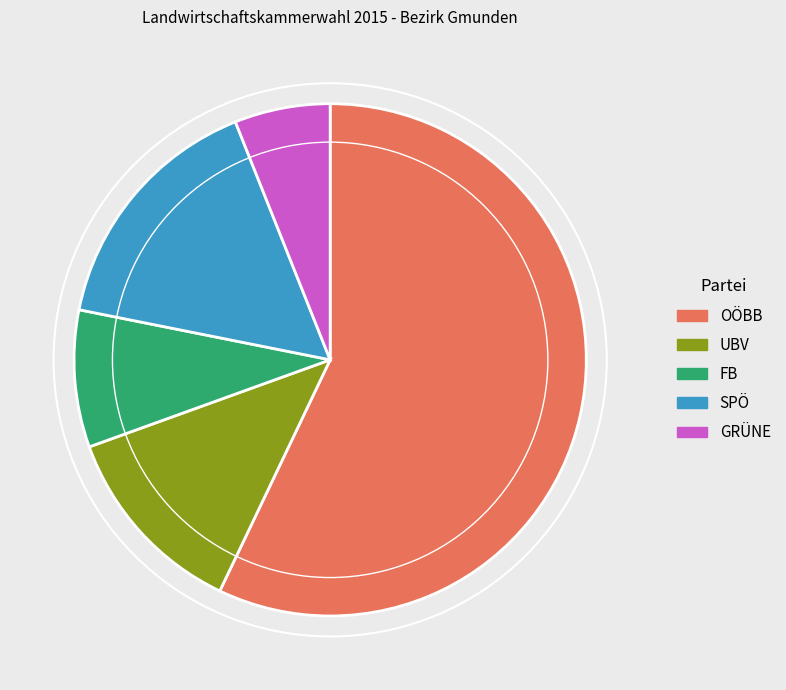

Rank the categories by value from lowest to highest.

GRÜNE, FB, UBV, SPÖ, OÖBB